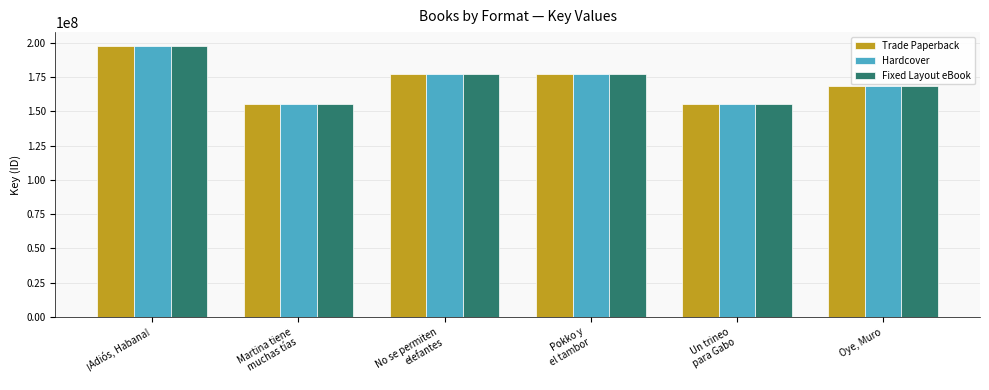

Is it true that Fixed Layout eBook equals 197738767 at ¡Adiós, Habana!?

True